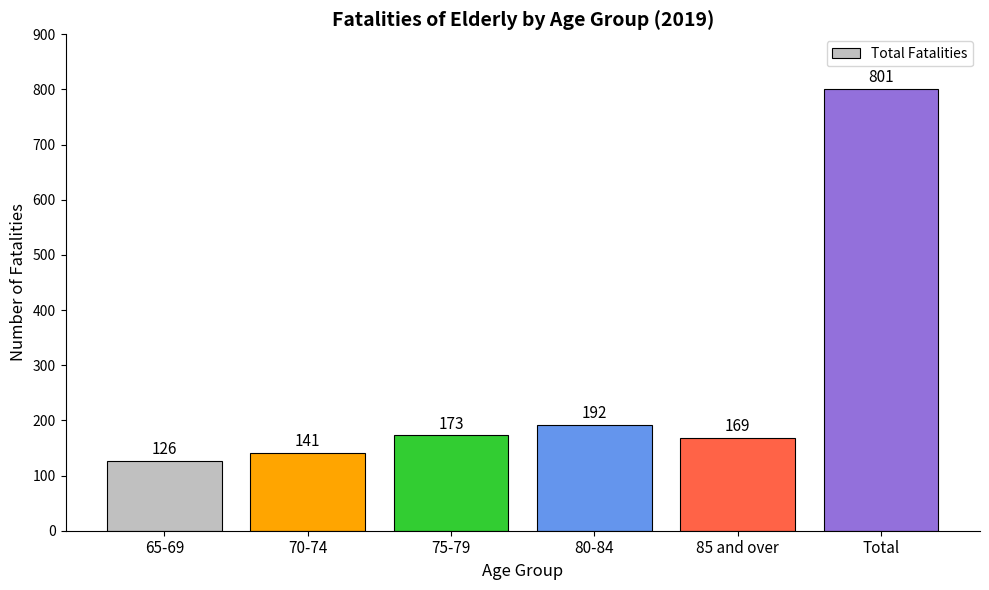

List the labels in order of value, largest first.

Total, 80-84, 75-79, 85 and over, 70-74, 65-69